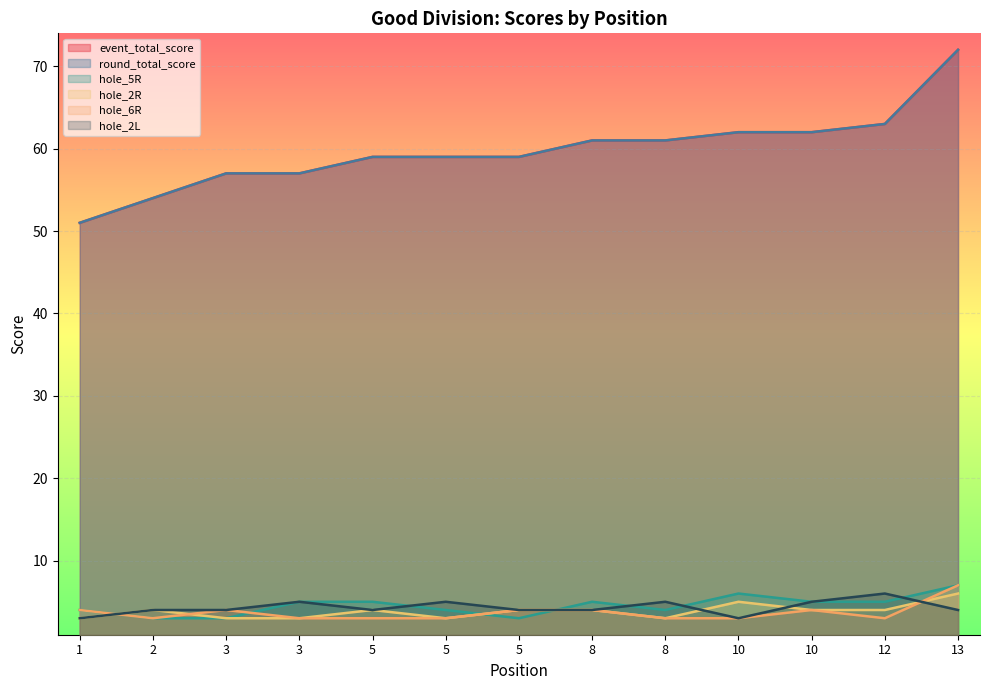

True or false: event_total_score and hole_5R cross at least once.

False